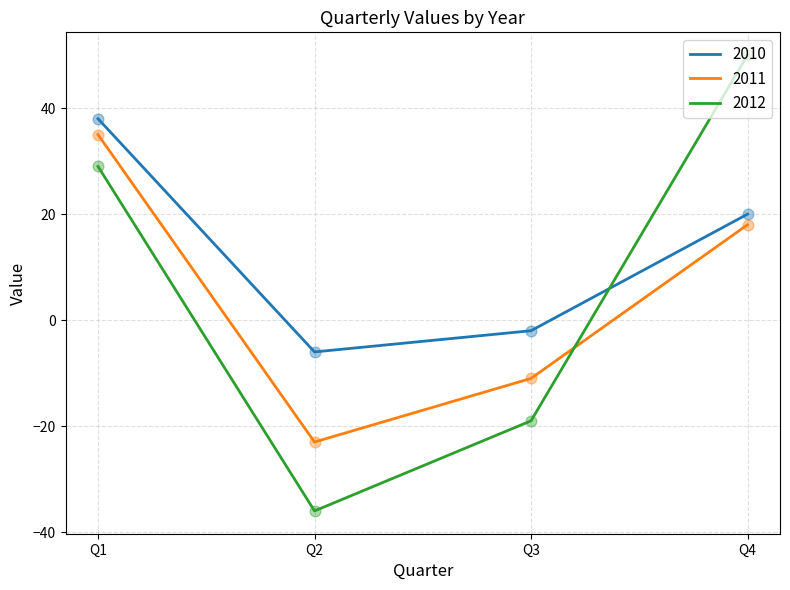

Which series has the widest spread of values?

2012